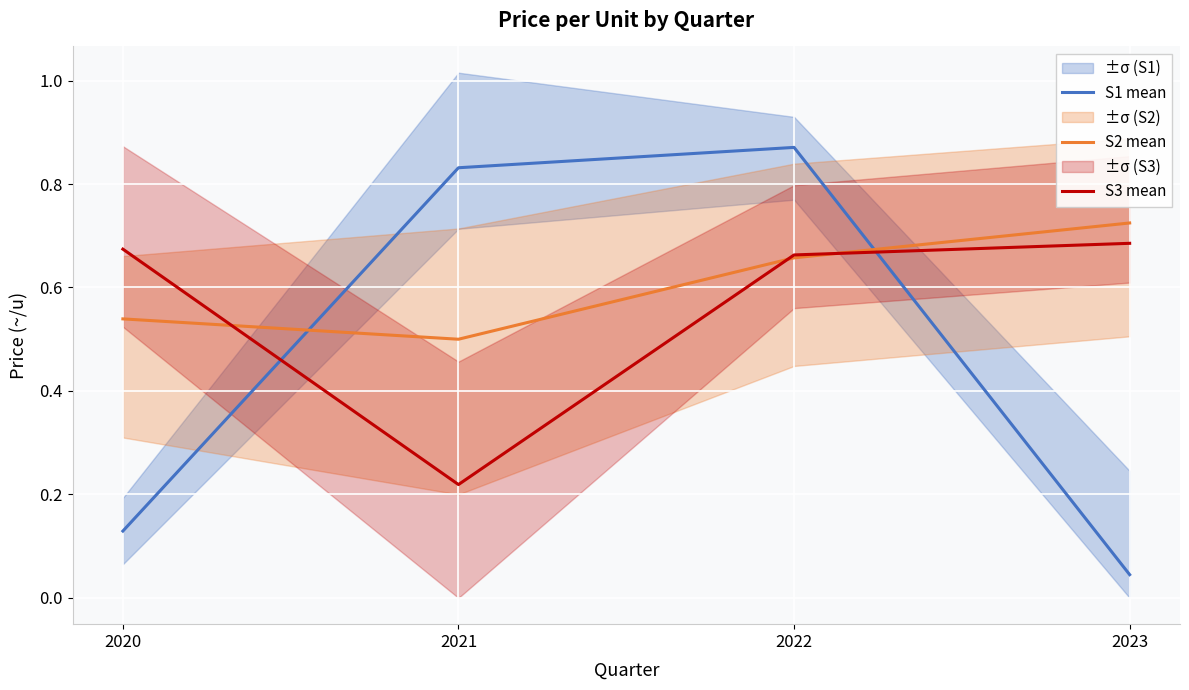

The value of S2 mean at 2021 is 0.5. True or false?

True